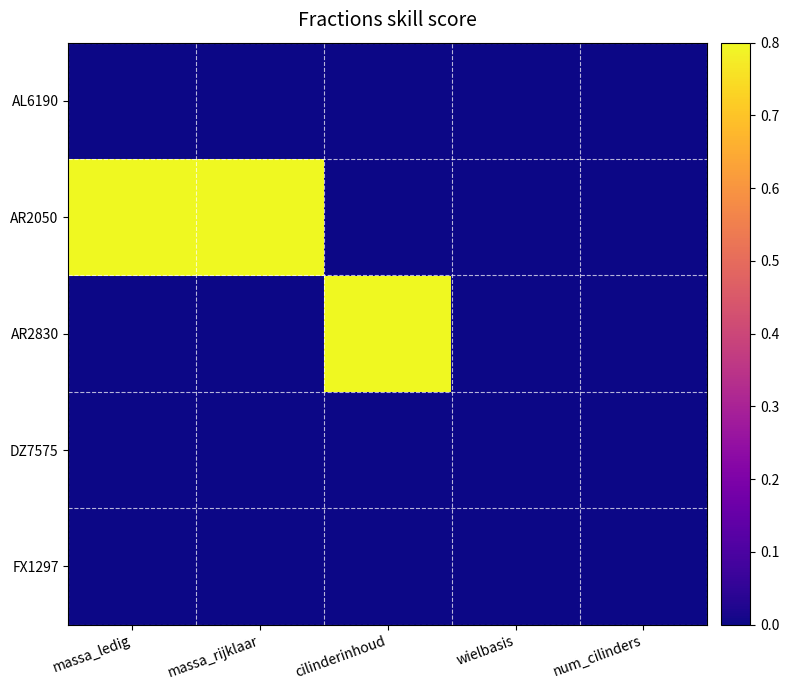

List the series in order of their peak value, lowest first.

AL6190, DZ7575, FX1297, AR2050, AR2830